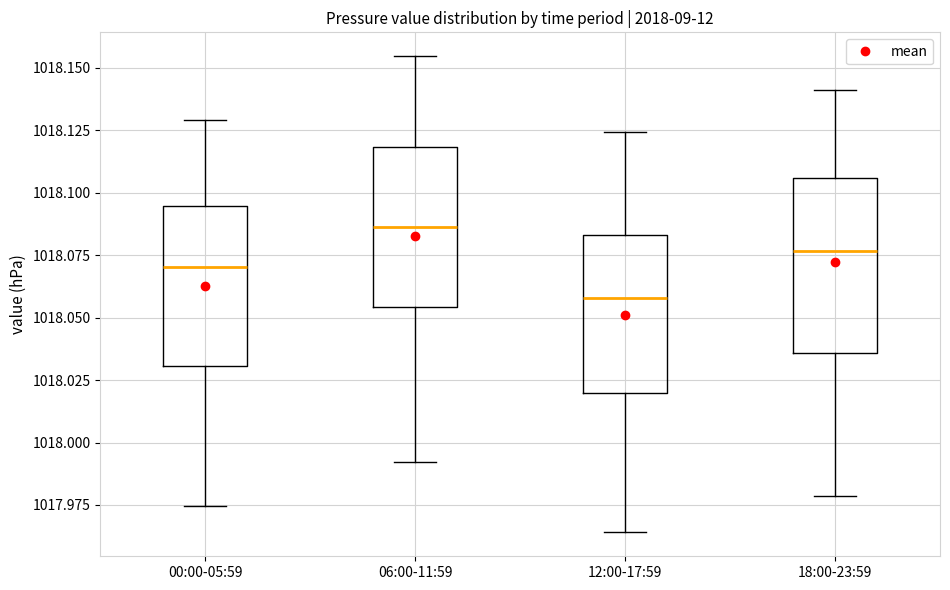

Which box has the lowest median line?

12:00-17:59